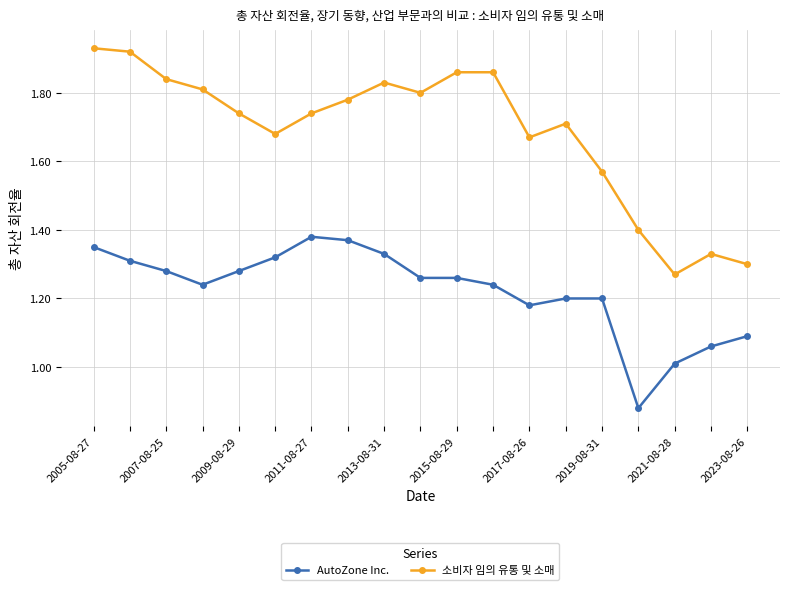

Which series has the largest total across all categories?

소비자 임의 유통 및 소매